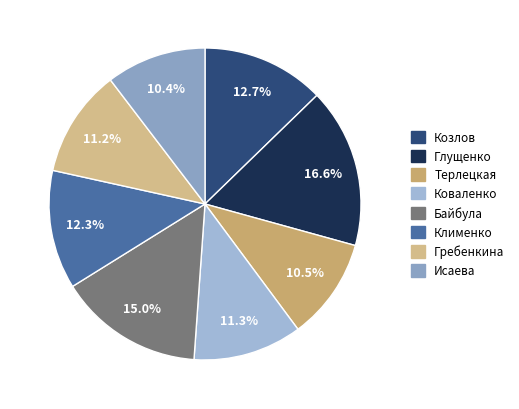

Between Байбула and Исаева, which is larger?

Байбула